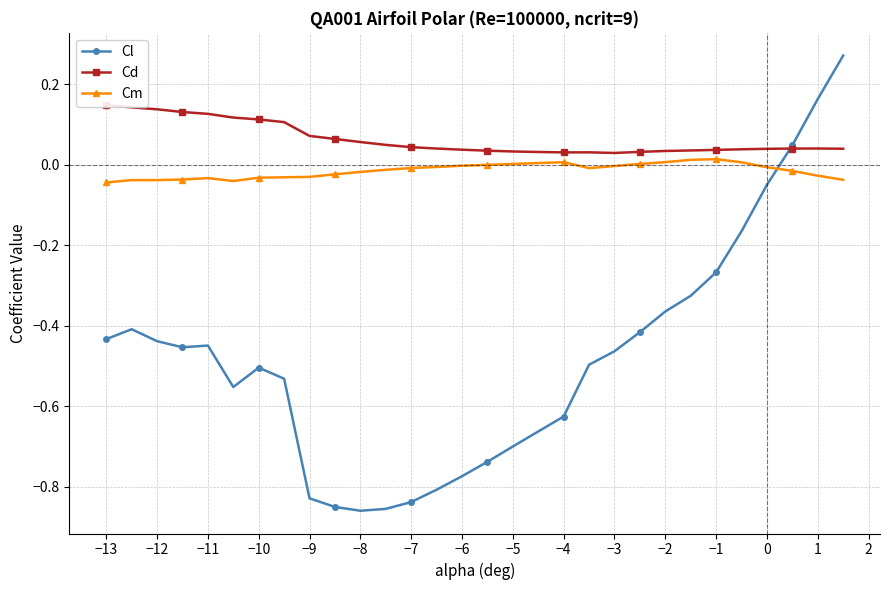

Is this an area chart (filled region under the line)?

No